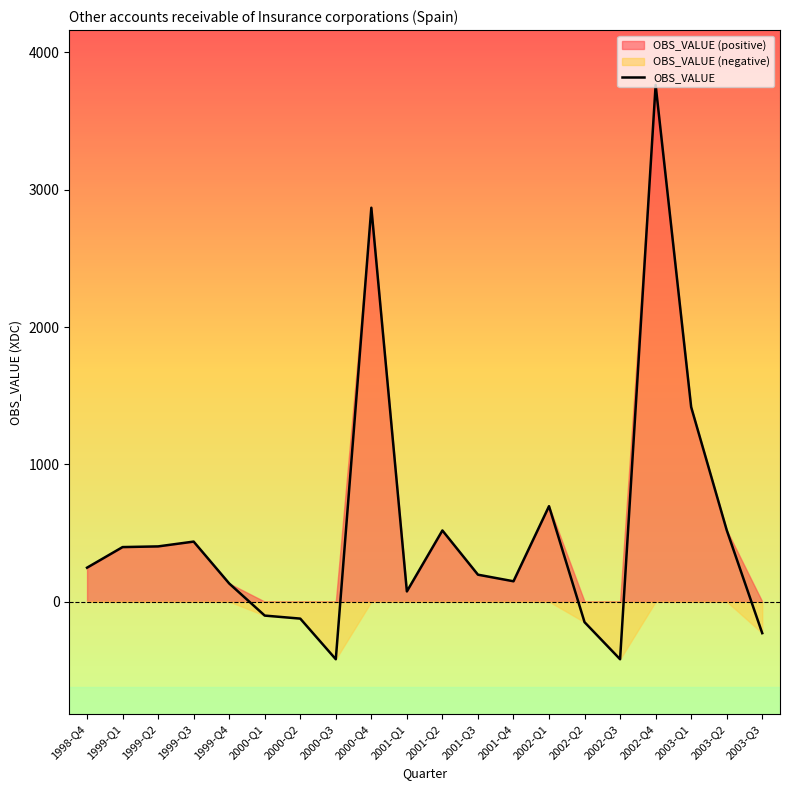

At which category does the chart reach its minimum across all series?

2000-Q3